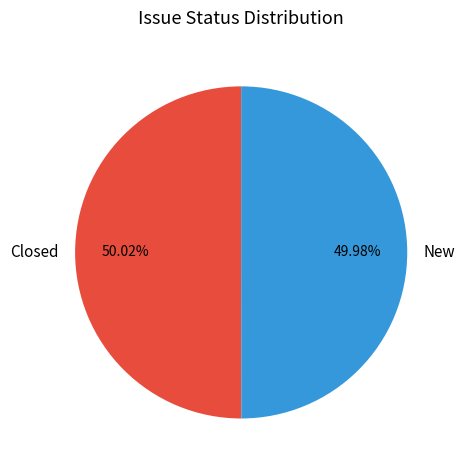

Approximately how many times larger is the value at New compared to Closed?

1.0